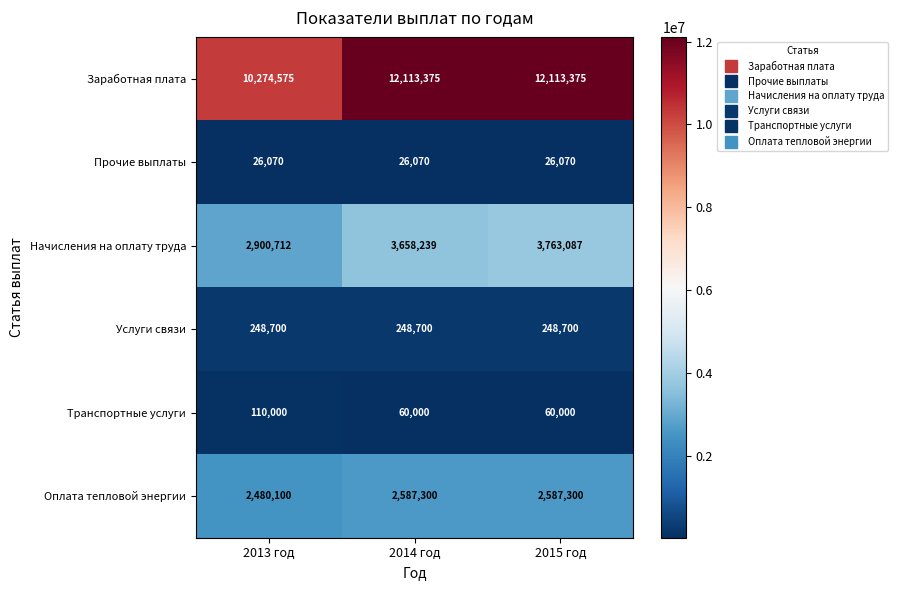

The Оплата тепловой энергии series shows 2587300 at 2014 год. True or false?

True